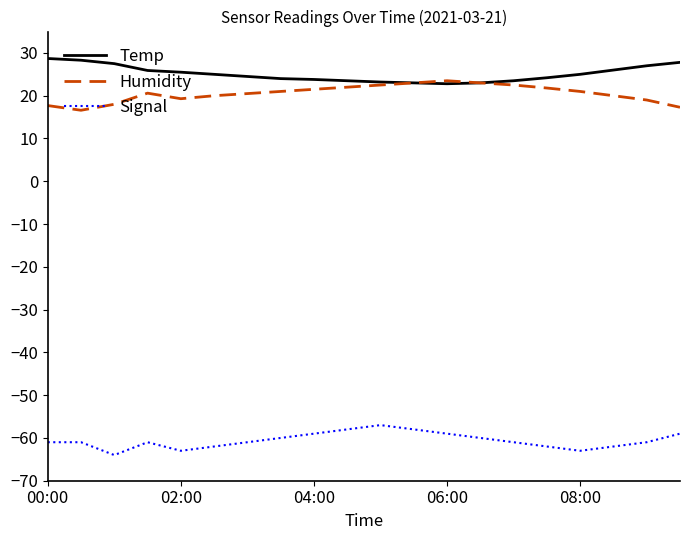

List the series in order of their peak value, highest first.

Temp, Humidity, Signal